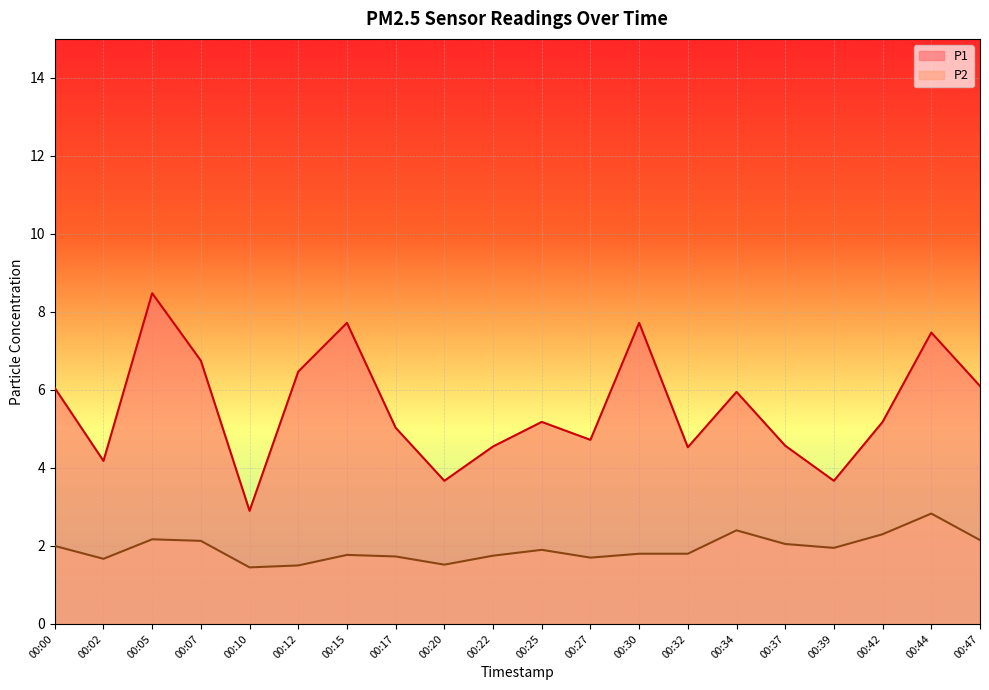

Count the number of categories in the chart.

20